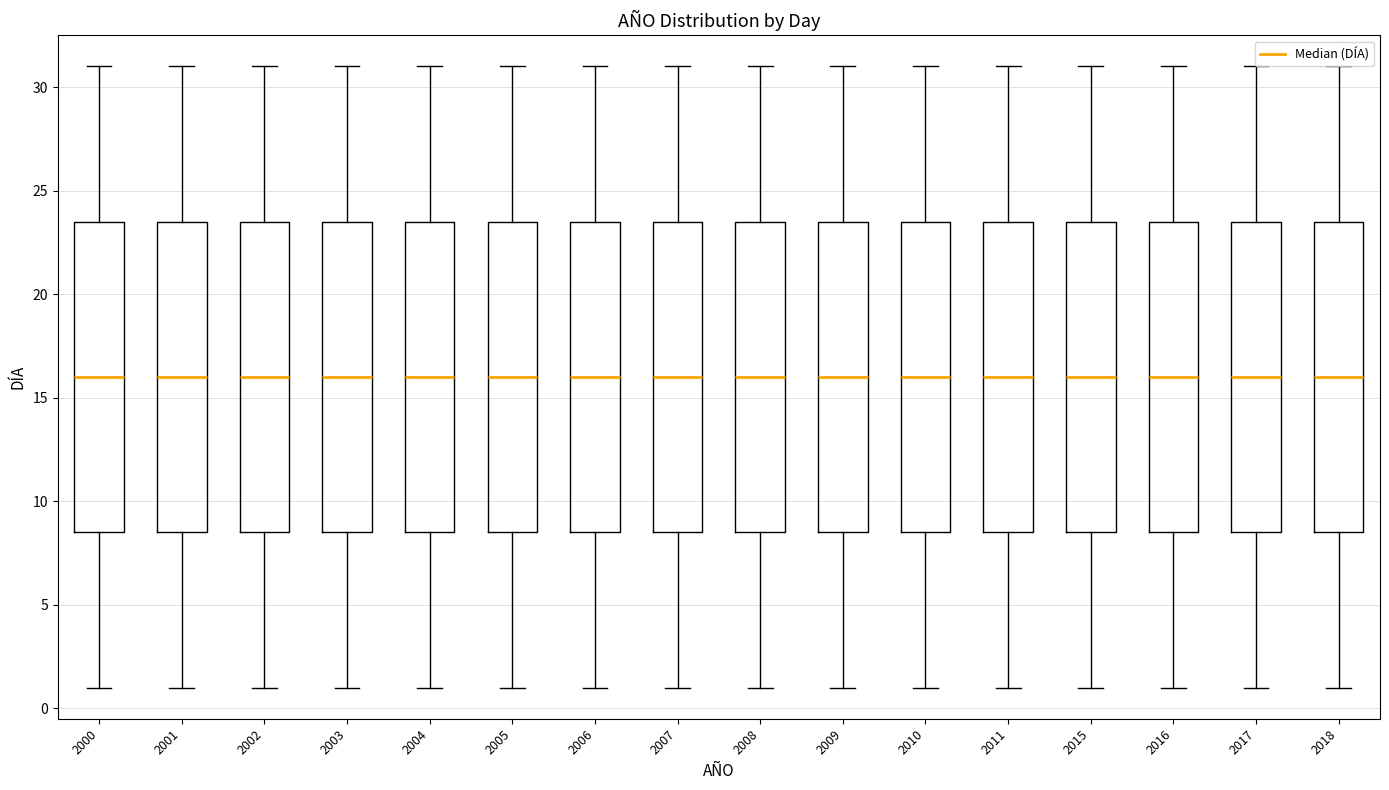

Where does the median line of the box at x = 2004 sit on the y-axis? The values are not printed on the chart, so give them approximately, as read against the axis.

16.0